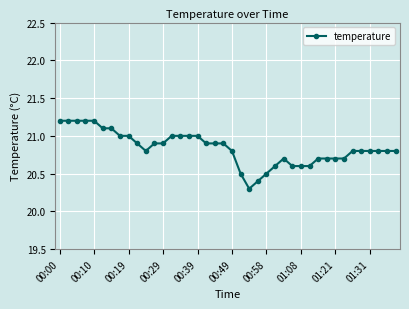

Count the number of categories in the chart.

40